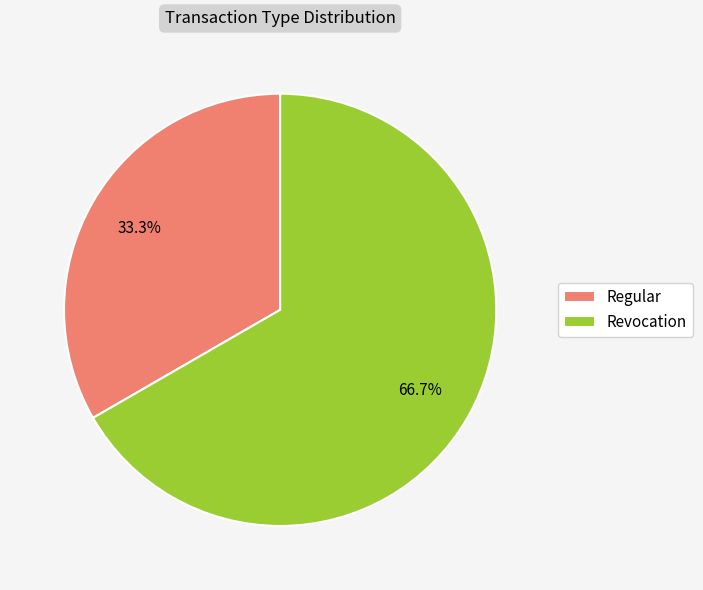

Rank the categories by value from lowest to highest.

Regular, Revocation